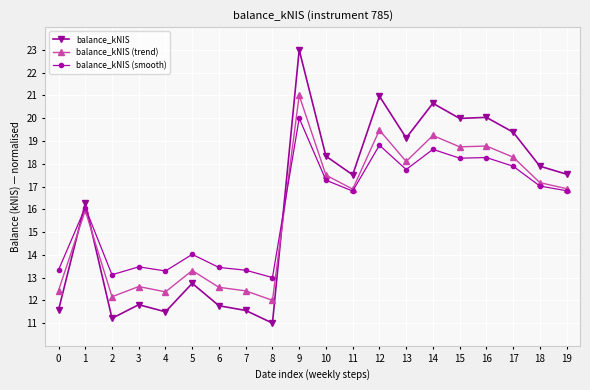

Between 12 and 16, which series saw the biggest shift?

balance_kNIS